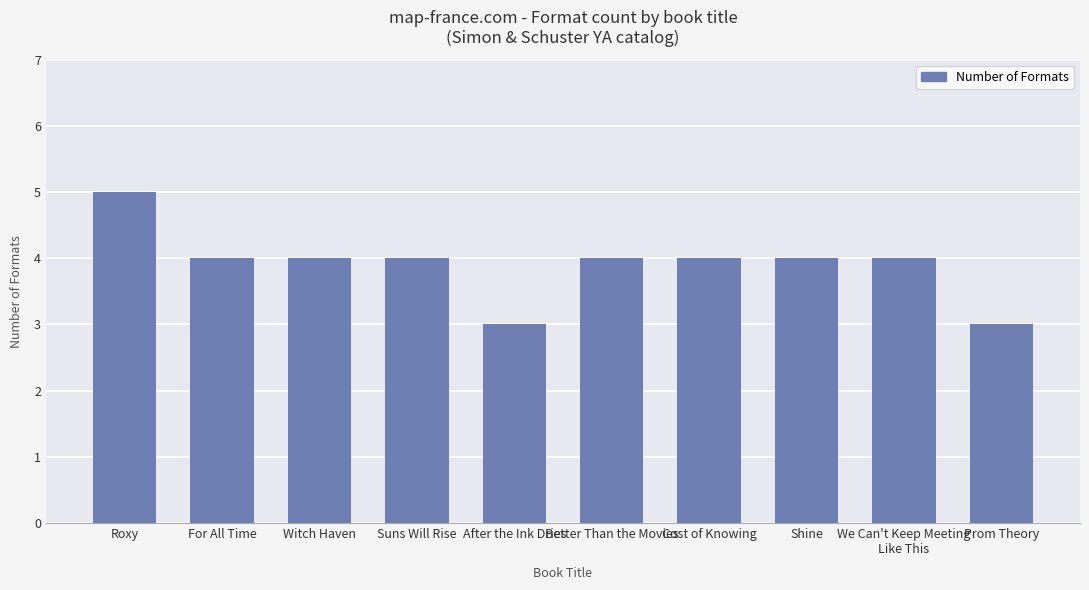

What is the ratio of the value at Cost of Knowing to the value at For All Time?

1.0